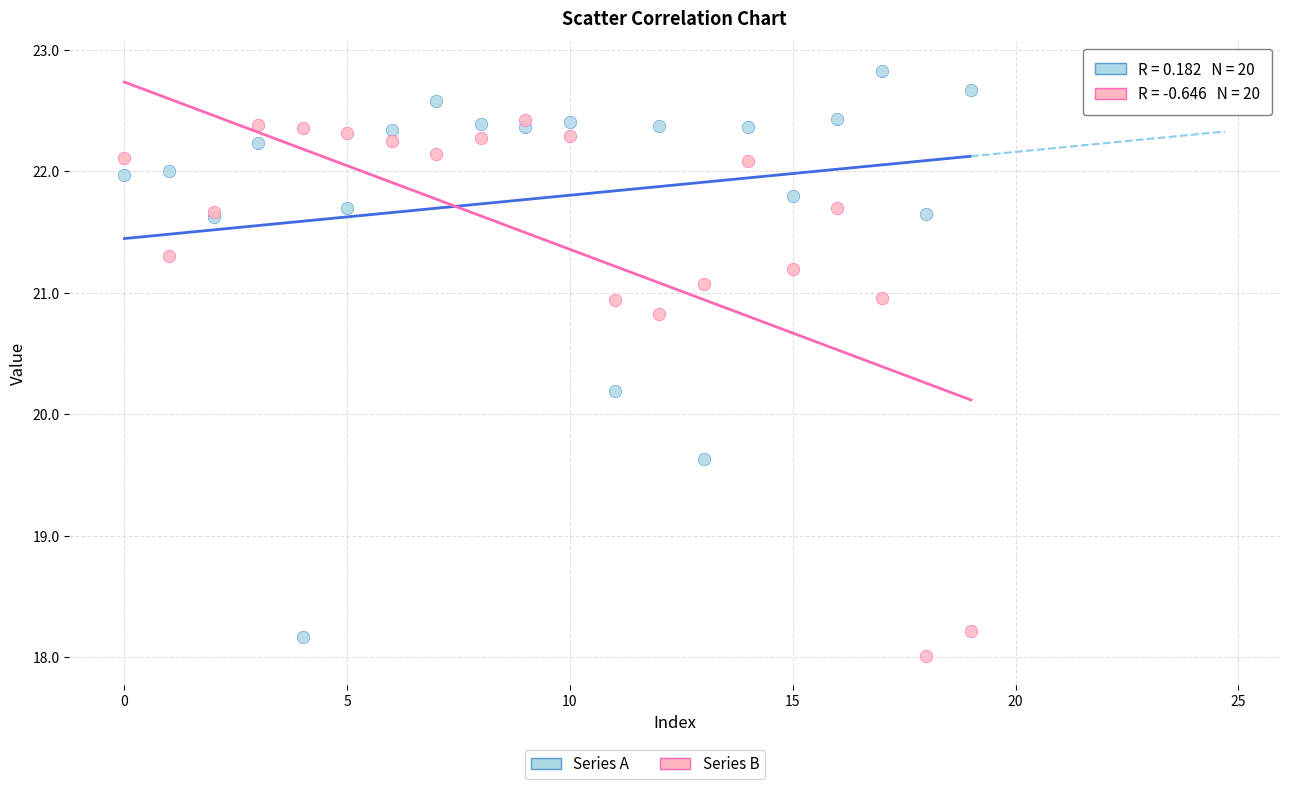

In the Series B series, what Y value is closest to 20?

20.8